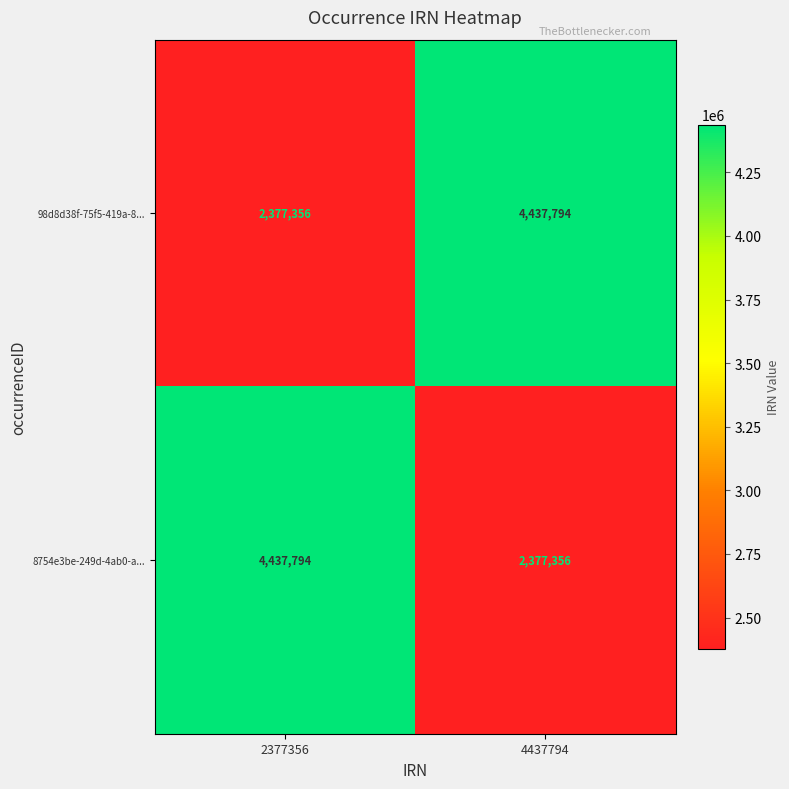

At which label is 98d8d38f-75f5-419a-8... closest to 3407575?

2377356